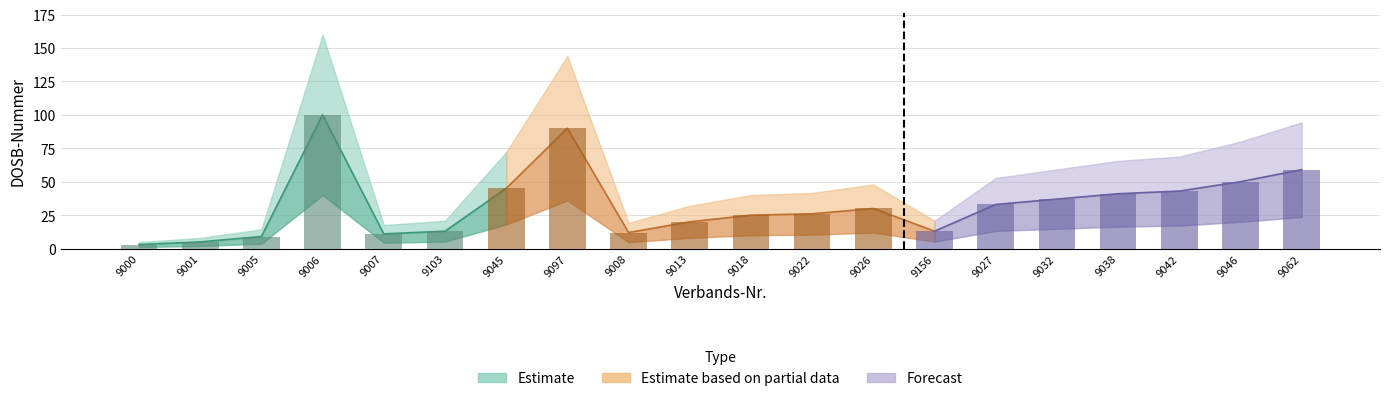

Between 9097 and 9046, which is larger?

9097